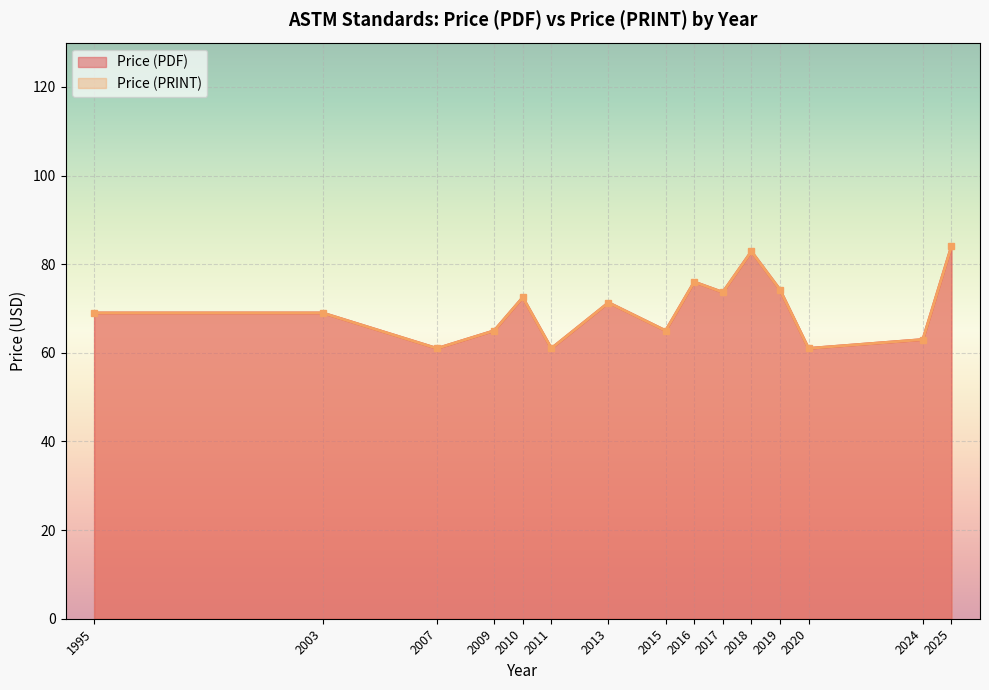

List the series in order of their peak value, lowest first.

Price (PDF), Price (PRINT)